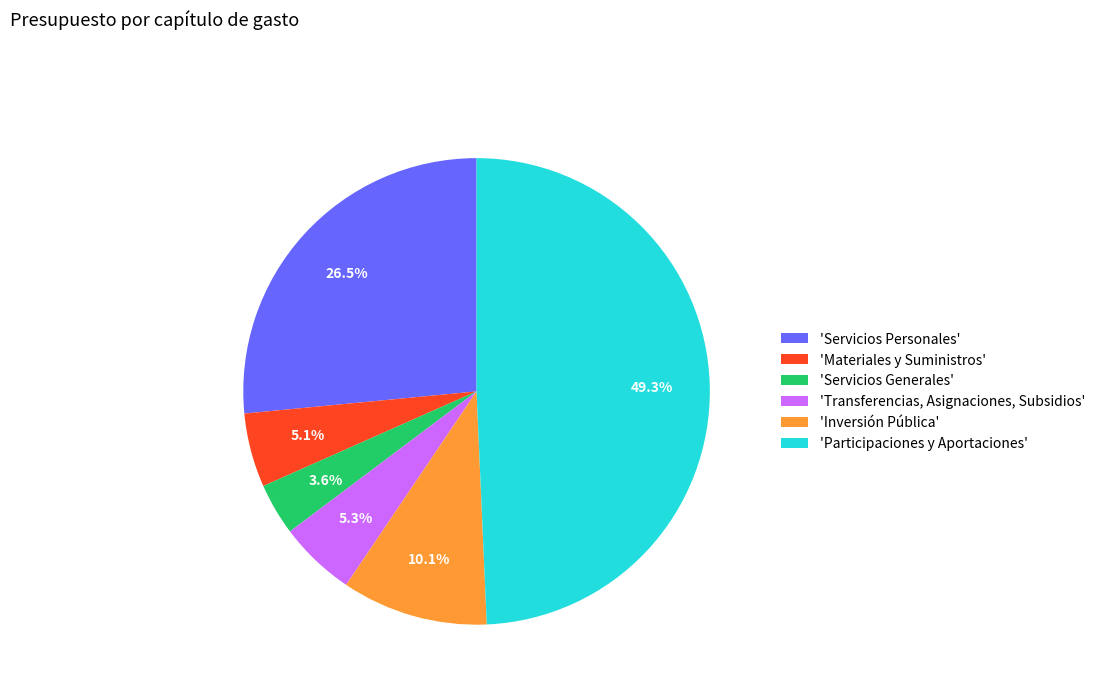

Which category has the smallest portion of the pie?

'Servicios Generales'